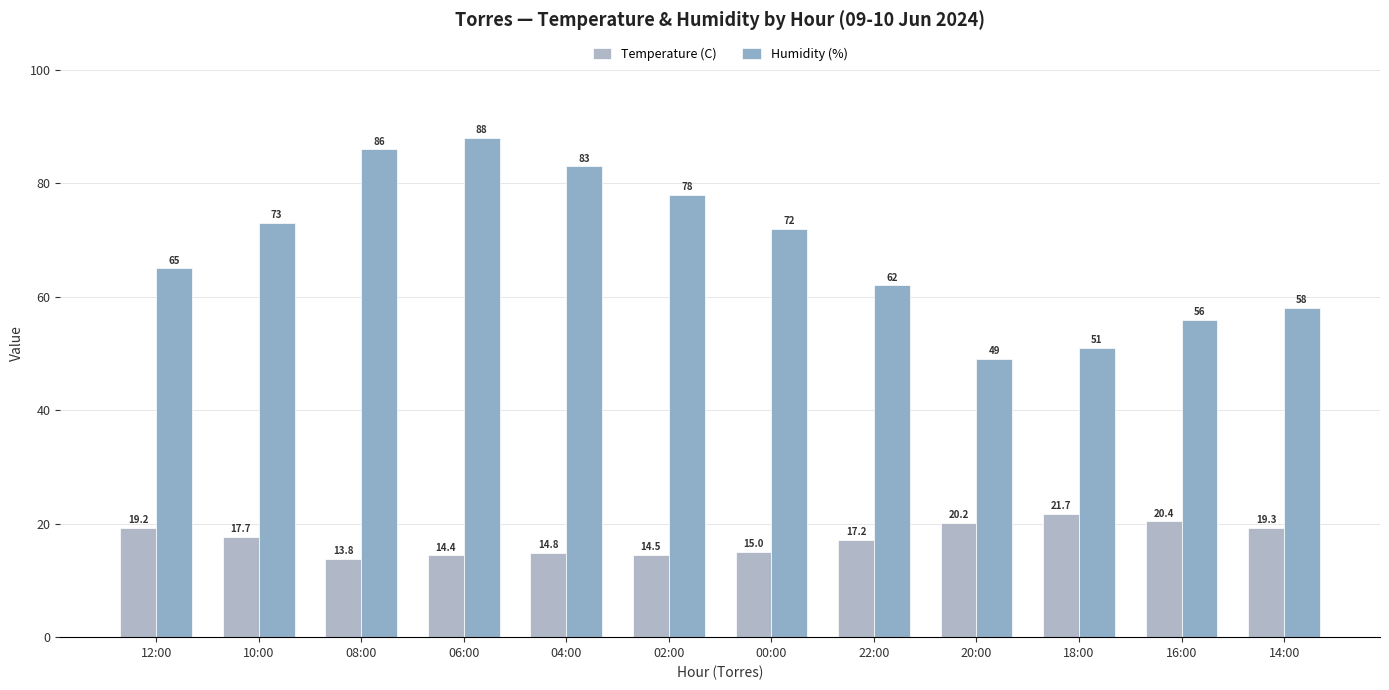

How many bars are there in total?

24